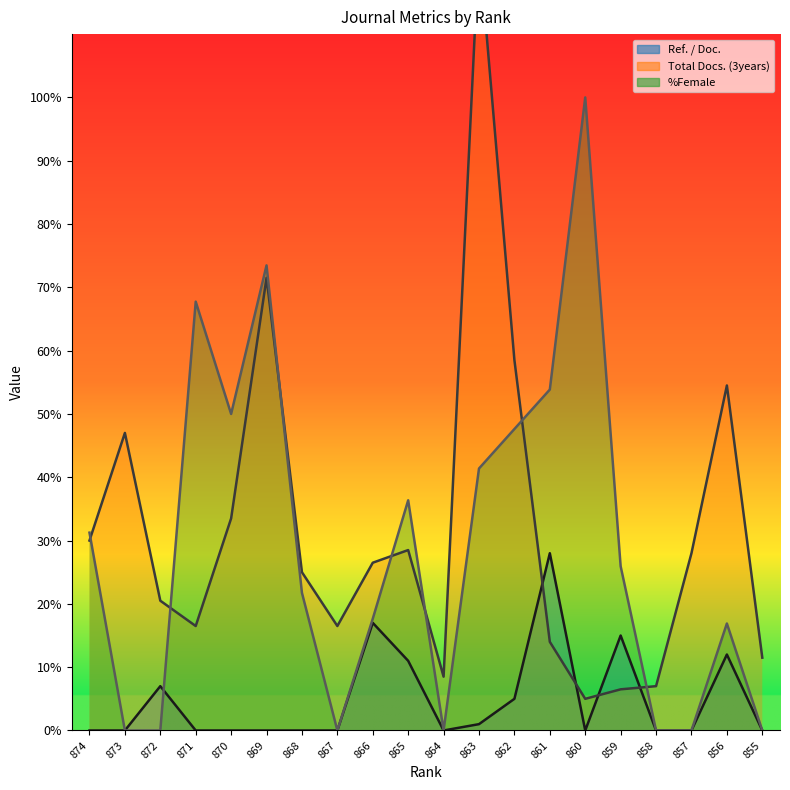

At which label is Total Docs. (3years) closest to 64?

862